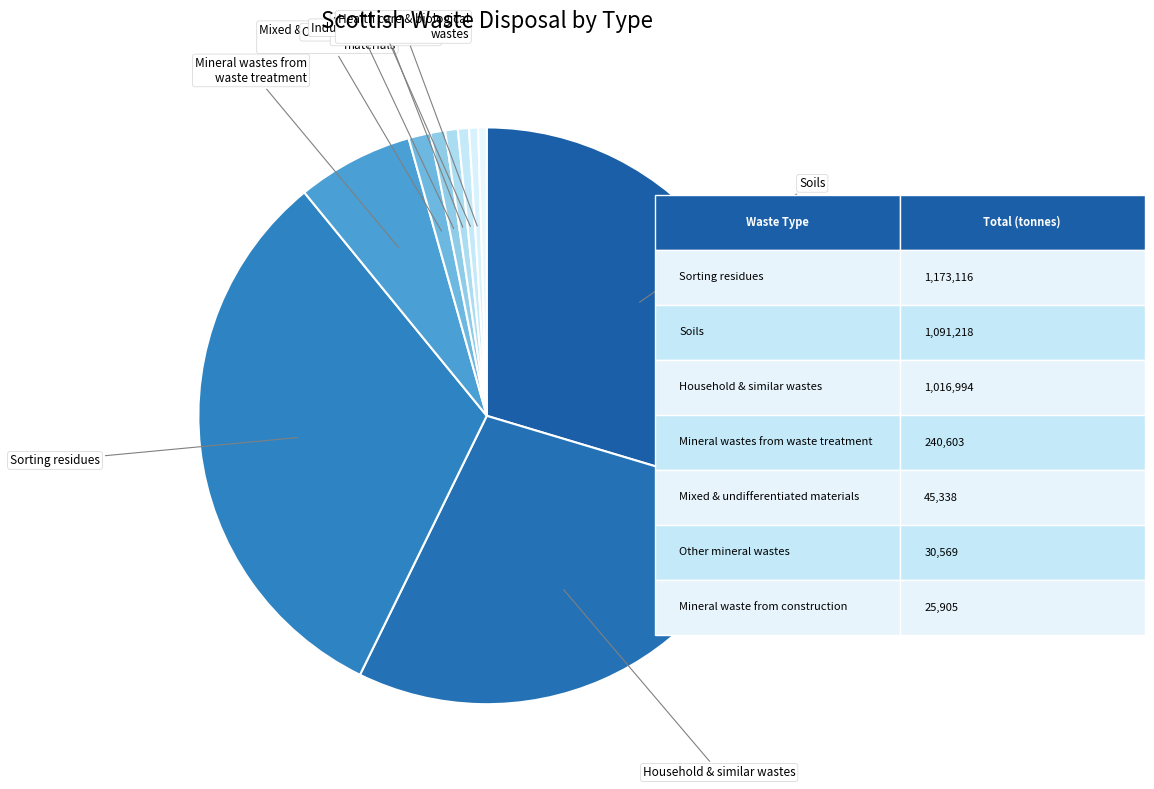

To the nearest percent, what is the average slice percentage?

10%